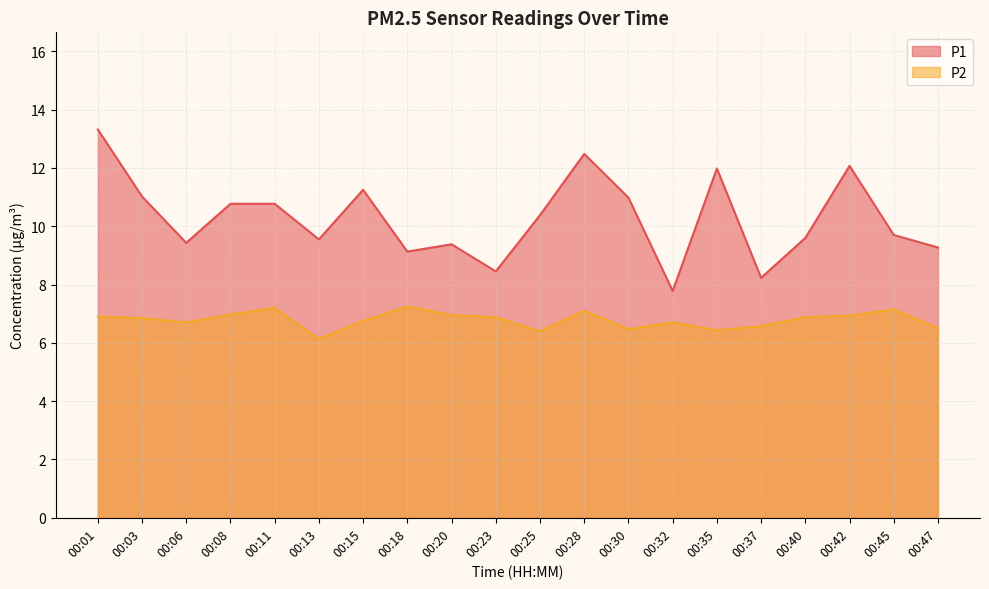

How many distinct data groups are displayed?

2